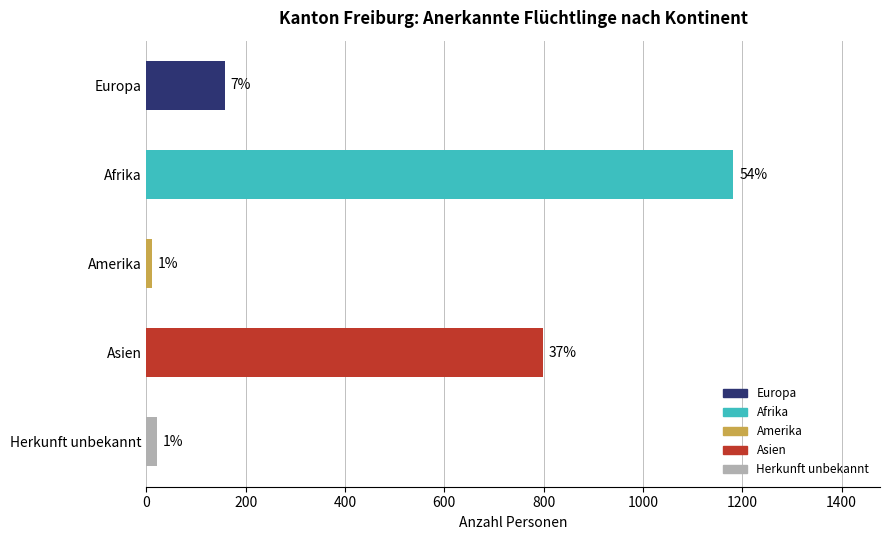

Are the bars horizontal?

Yes